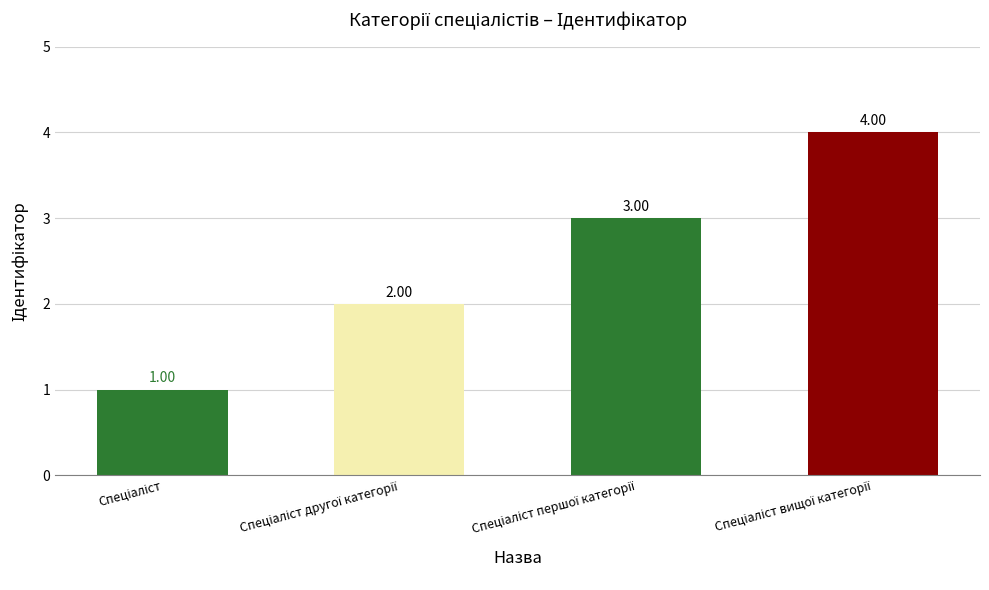

How many values are below 3?

2